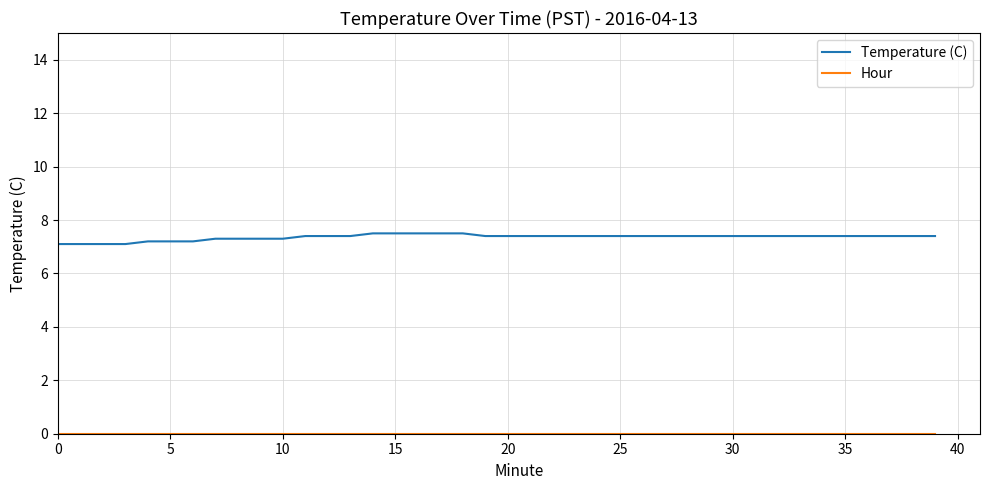

Which series has the largest total across all categories?

Temperature (C)